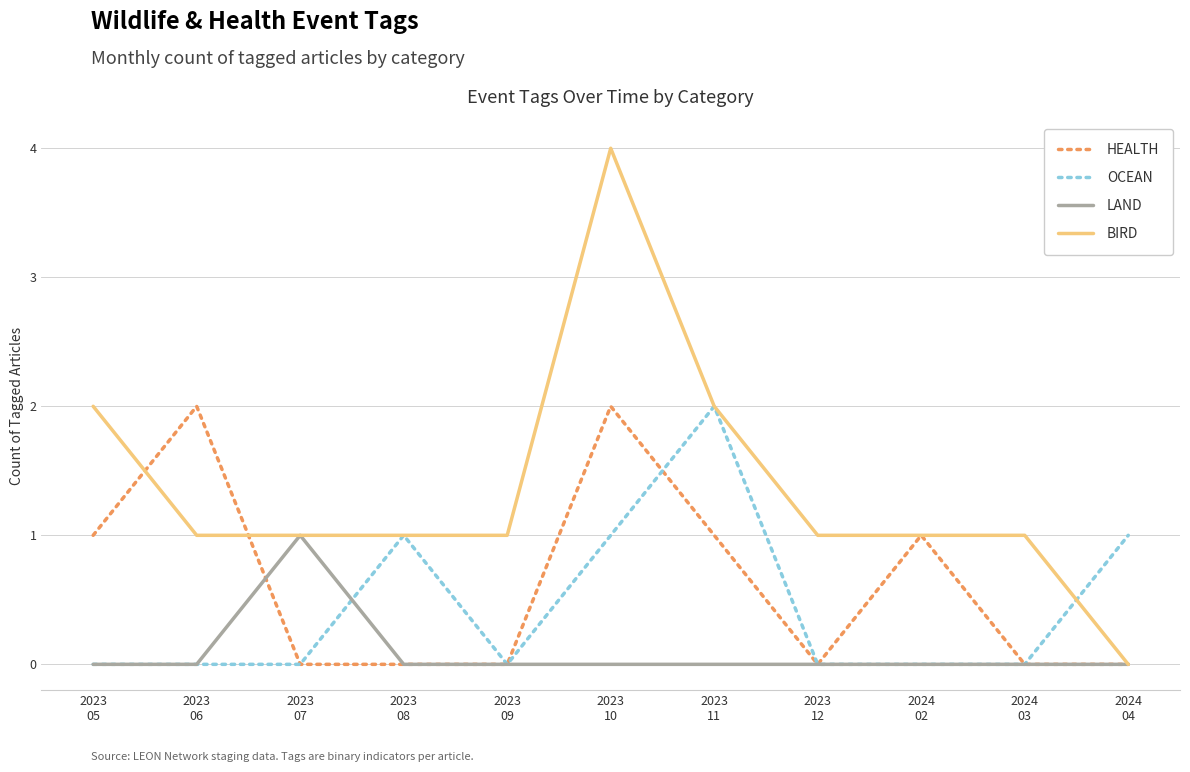

At how many categories does at least one series exceed 0?

11